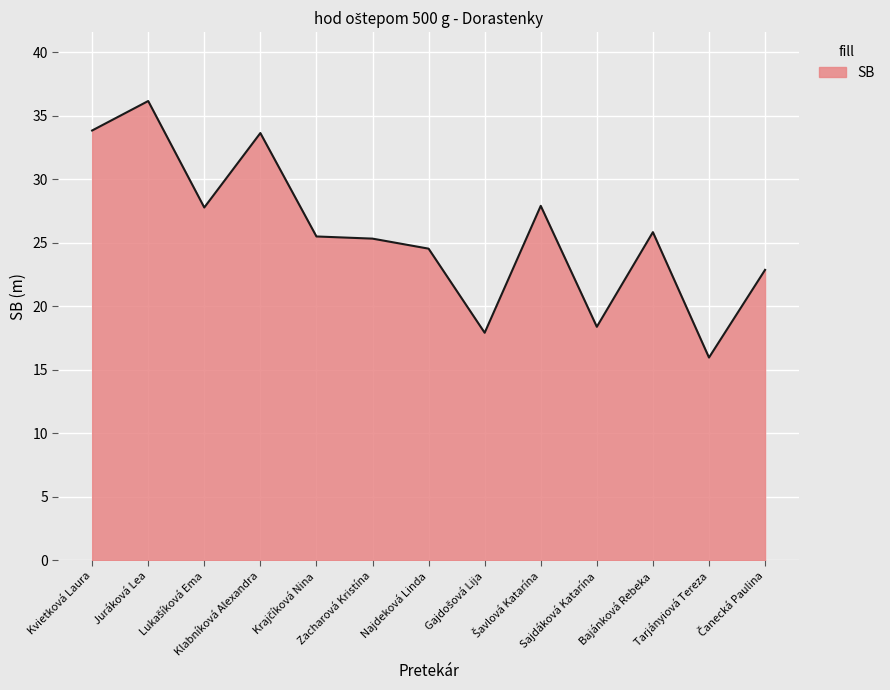

The value at Klabníková Alexandra is 11.8. True or false?

False